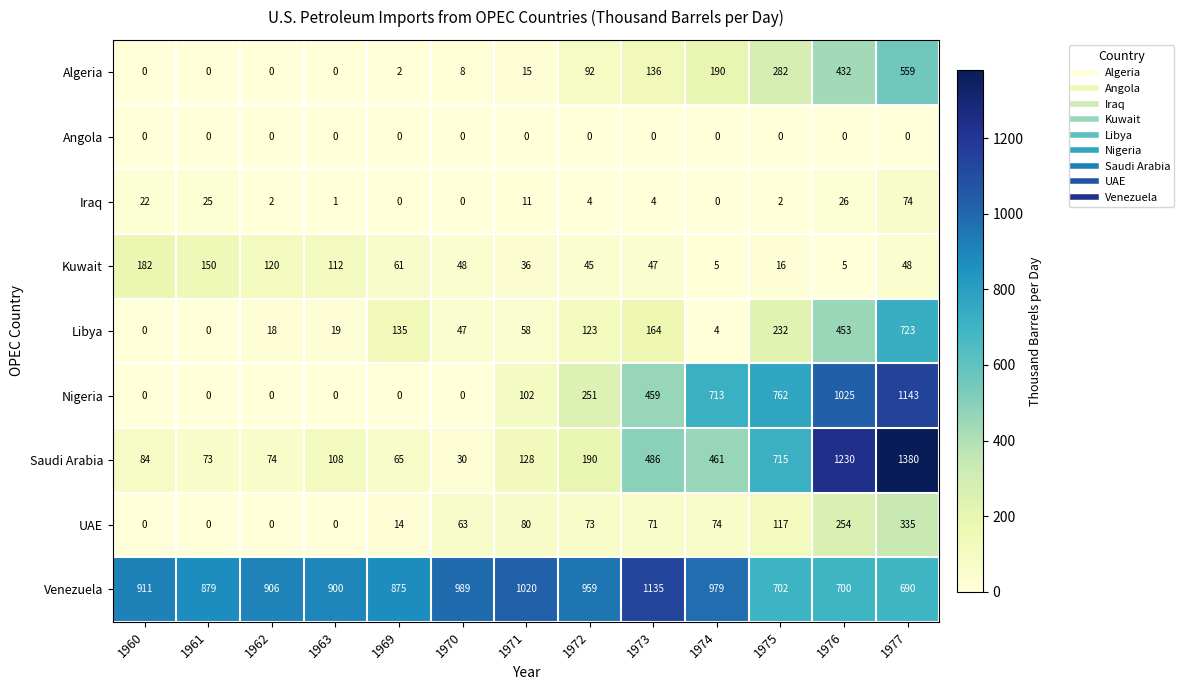

What is the average value of the Saudi Arabia series?

386